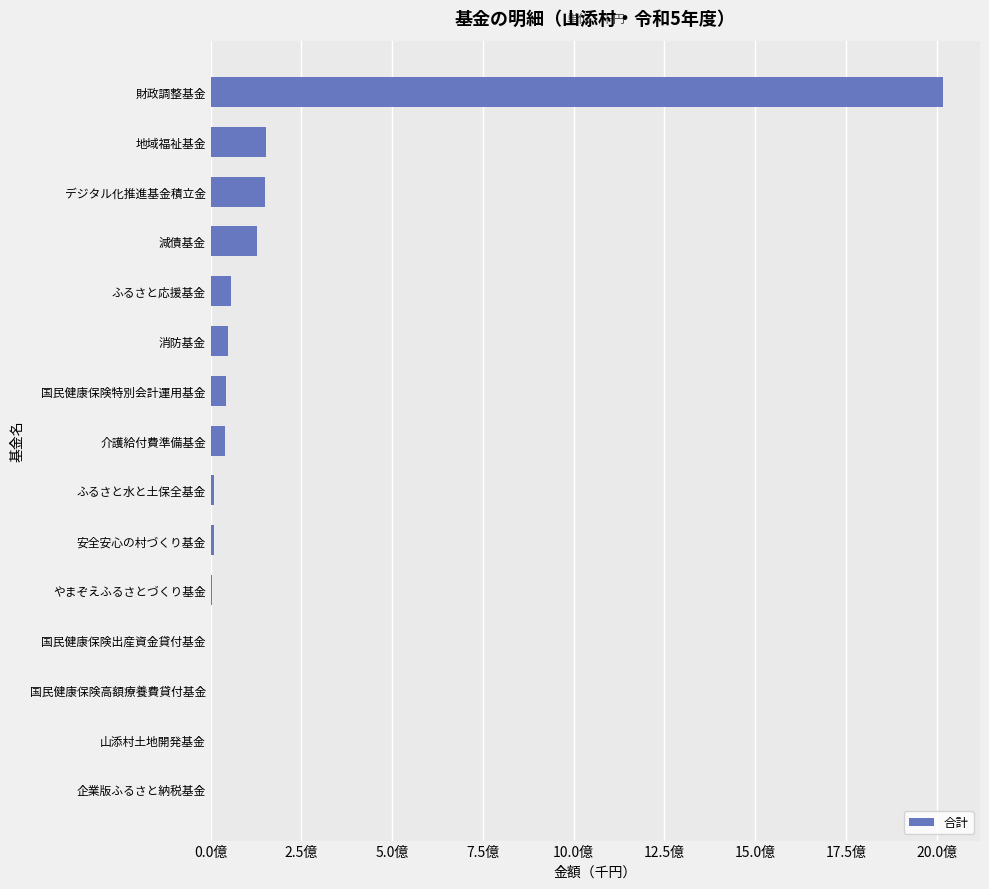

What is the difference between the maximum and minimum values?

2018354379